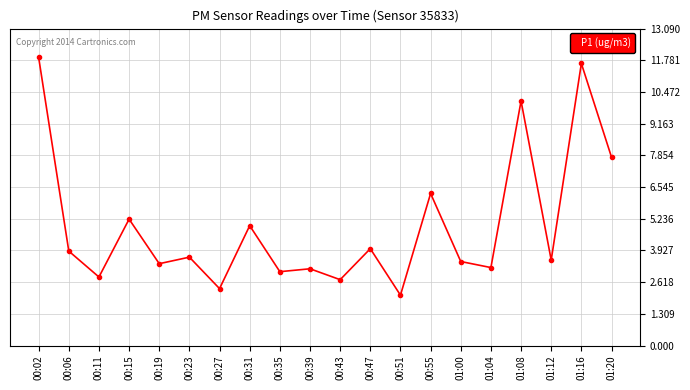

Which label corresponds to the largest value in the chart?

00:02